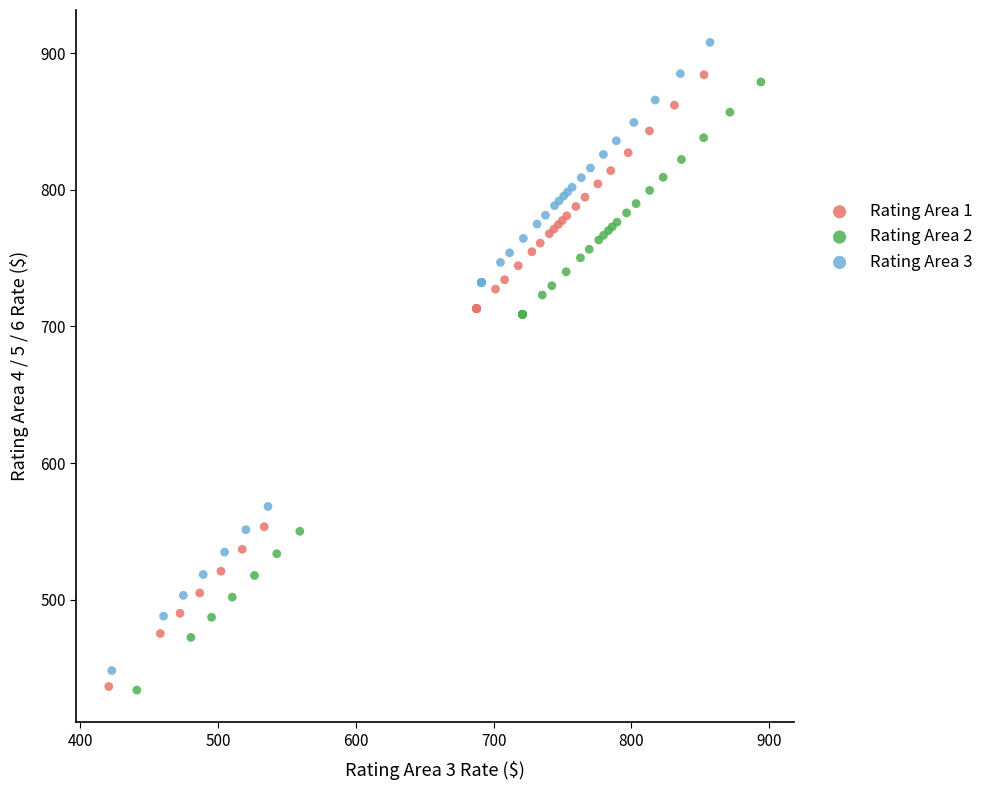

Which series reaches the maximum Y coordinate?

Rating Area 3